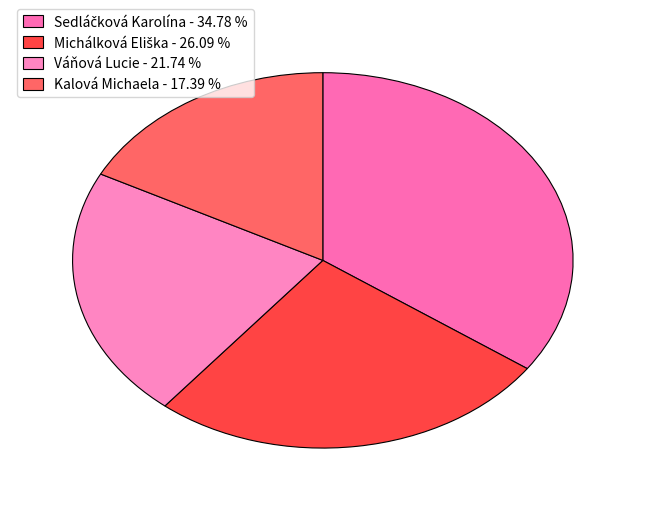

Which has a higher value, Michálková Eliška or Váňová Lucie?

Michálková Eliška